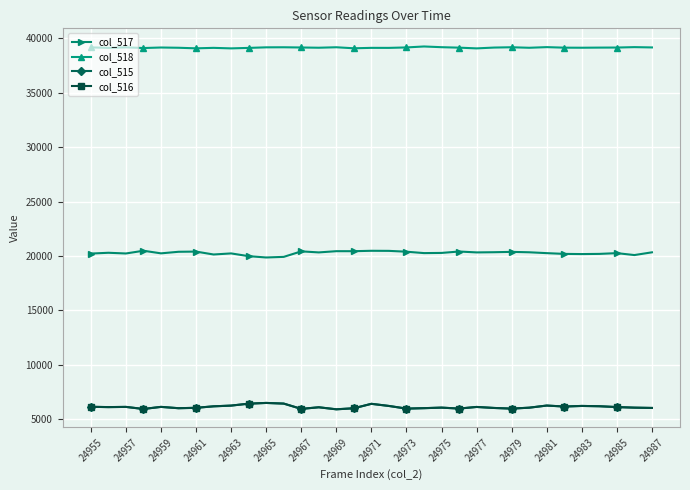

At how many categories does at least one series exceed 13951?

33